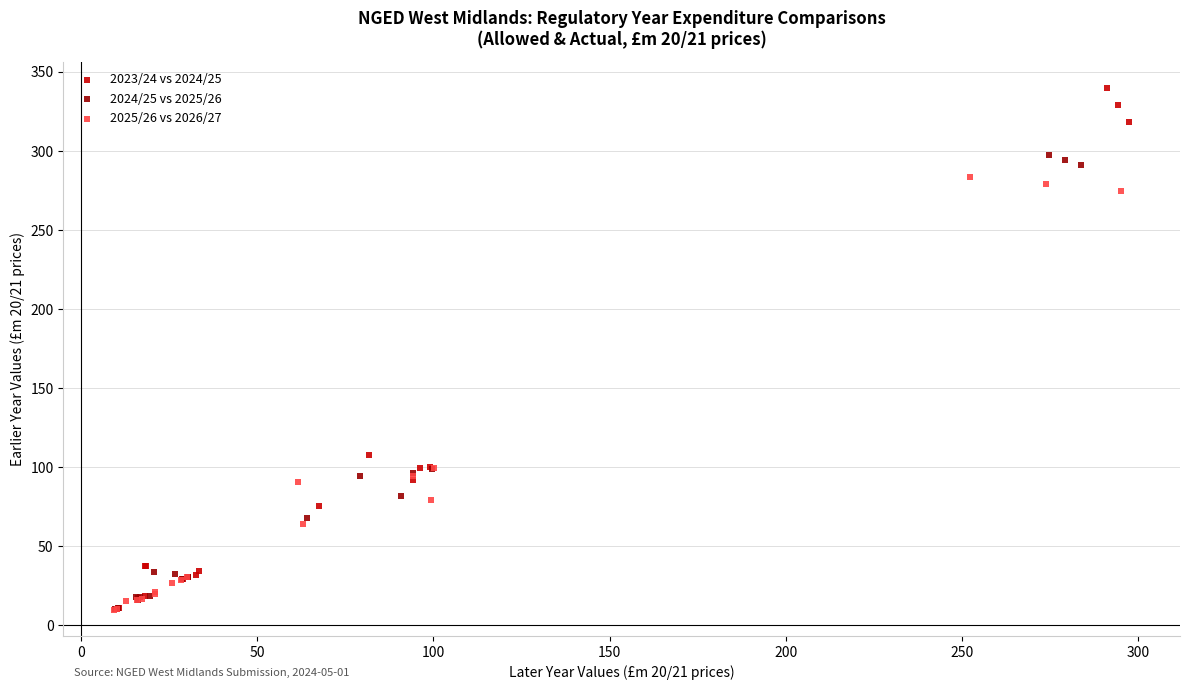

Which series has the largest Y range (max minus min)?

2023/24 vs 2024/25